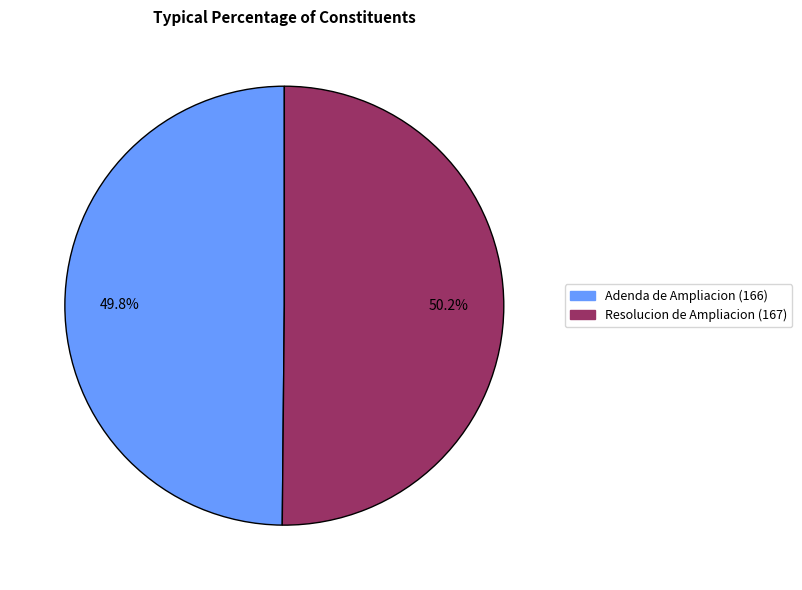

True or false: Resolucion de Ampliacion (167) accounts for 50% of the total.

True